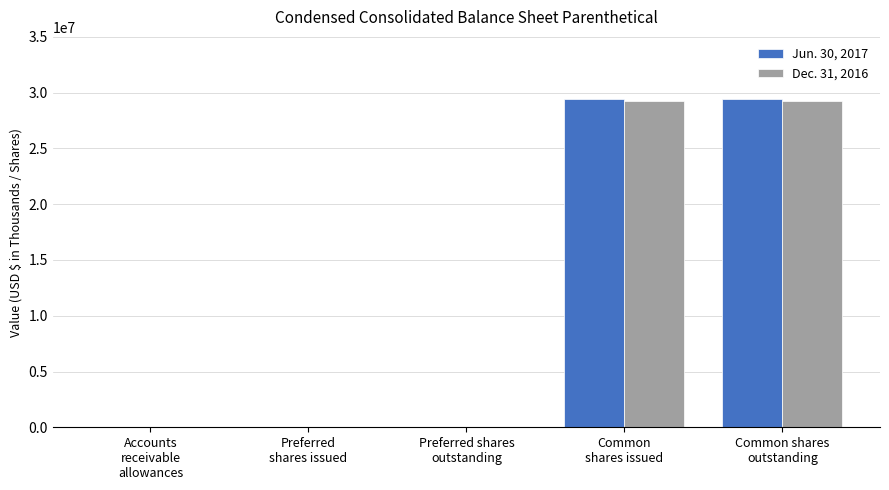

Which series changed the most between Accounts
receivable
allowances and Common
shares issued?

Jun. 30, 2017